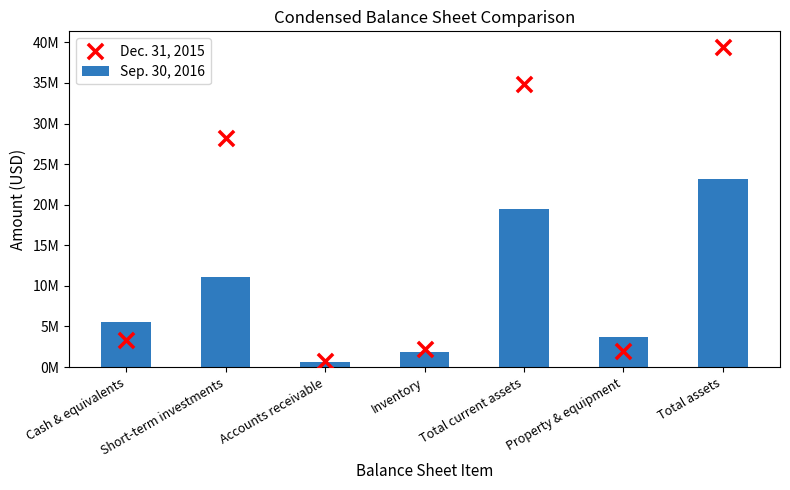

Which series has the largest Y range (max minus min)?

Dec. 31, 2015